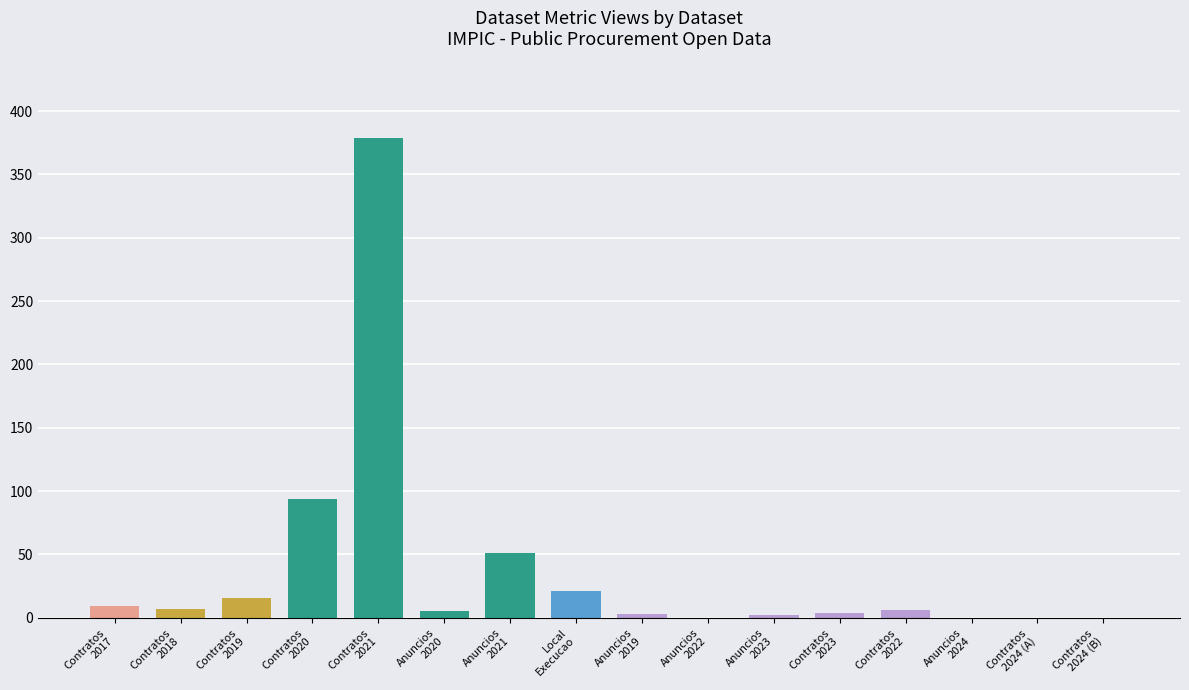

Count the number of data series in this chart.

1